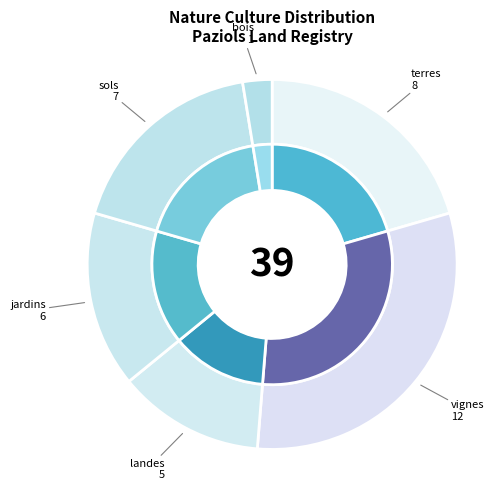

Count the number of slices in the pie.

6